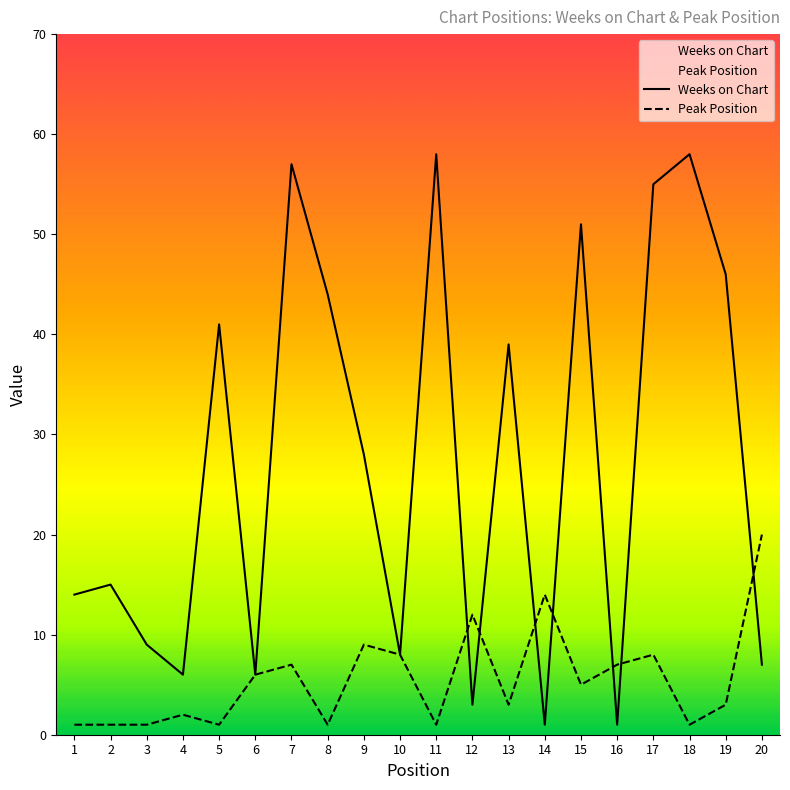

What is the value of the Weeks on Chart point at the 5th from the left?

41